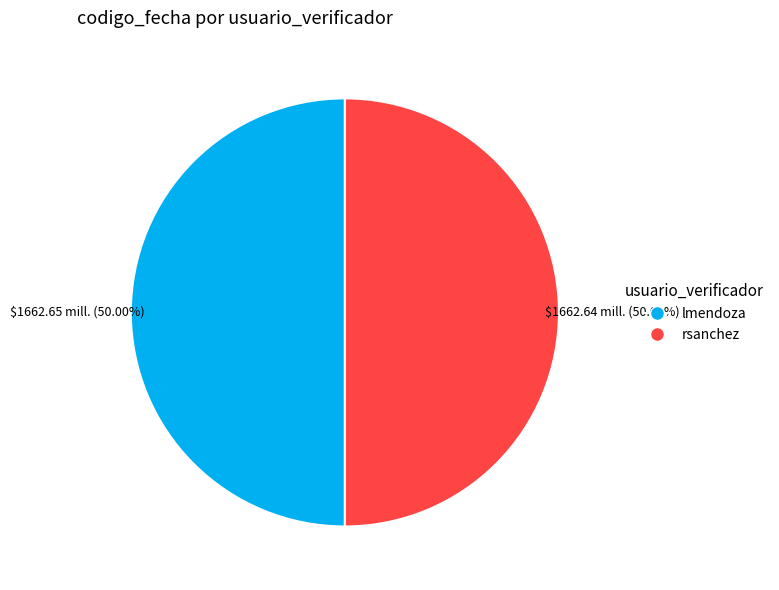

What percentage do lmendoza and rsanchez together represent?

100.0%